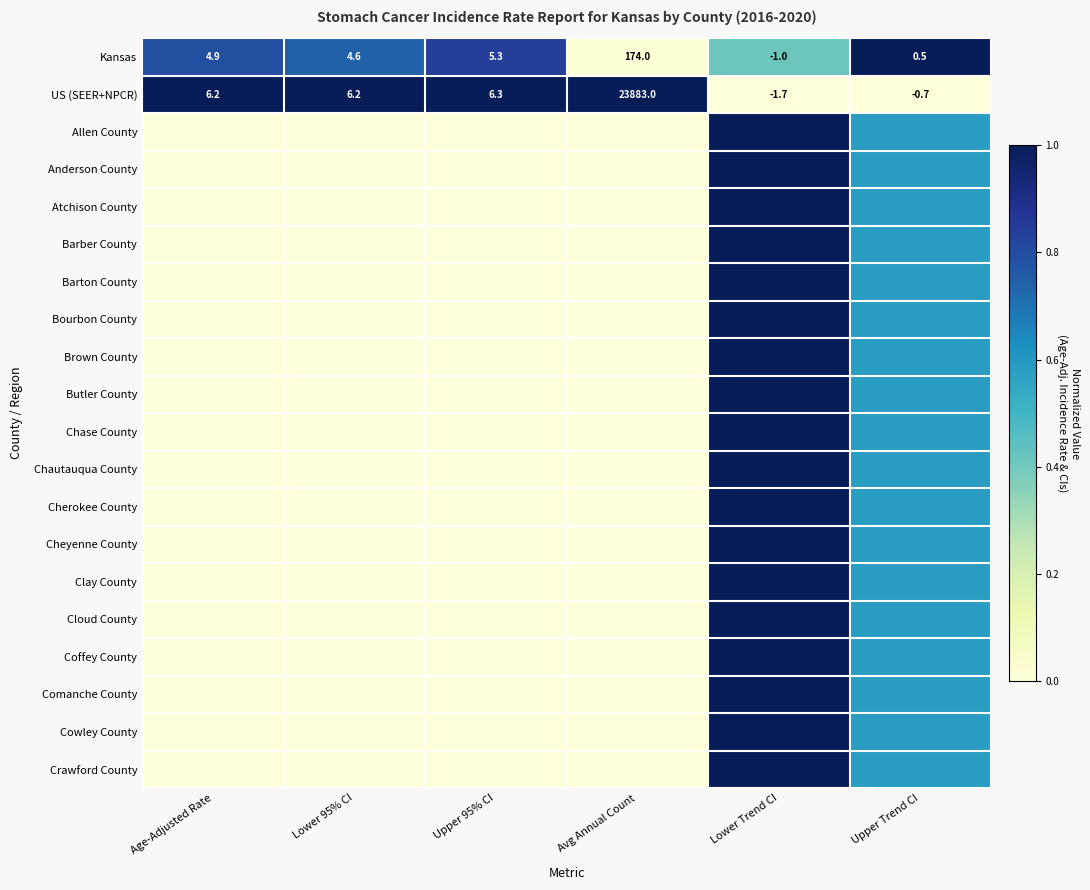

At which label does Kansas first exceed 4?

Age-Adjusted Rate